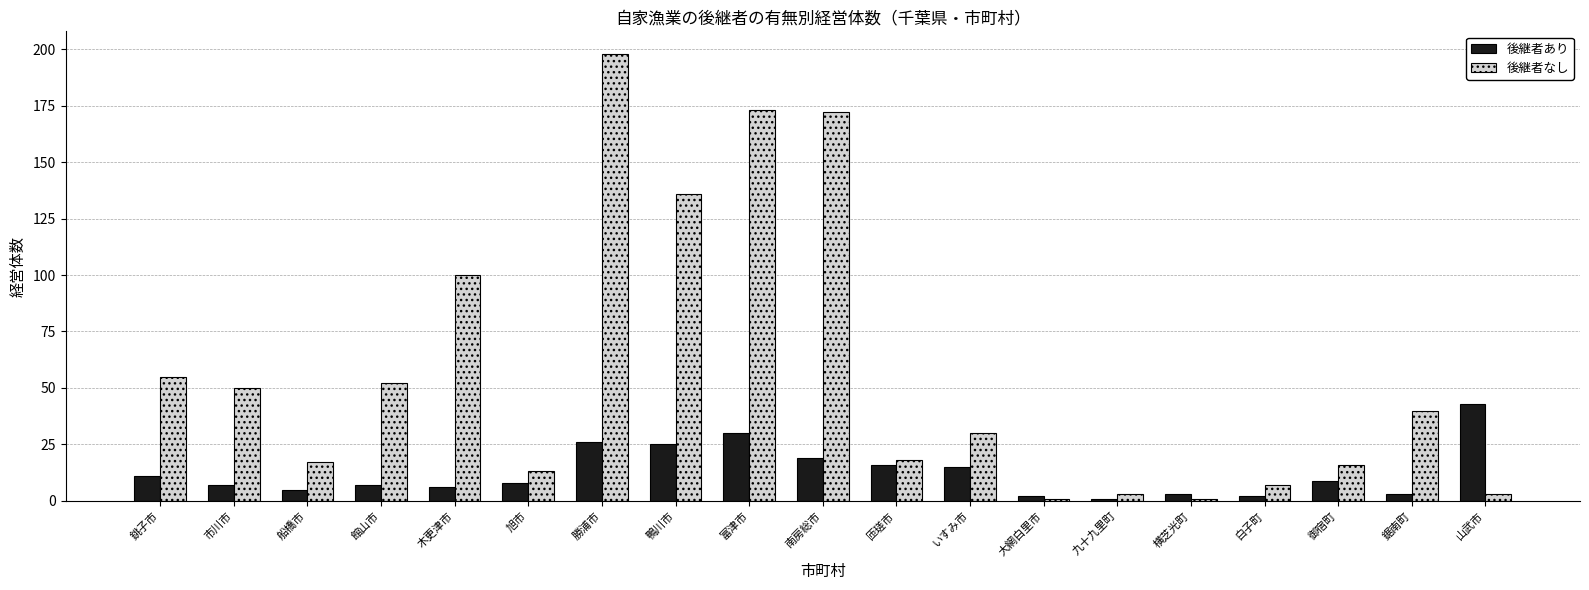

What is the average value of the 後継者なし series?

57